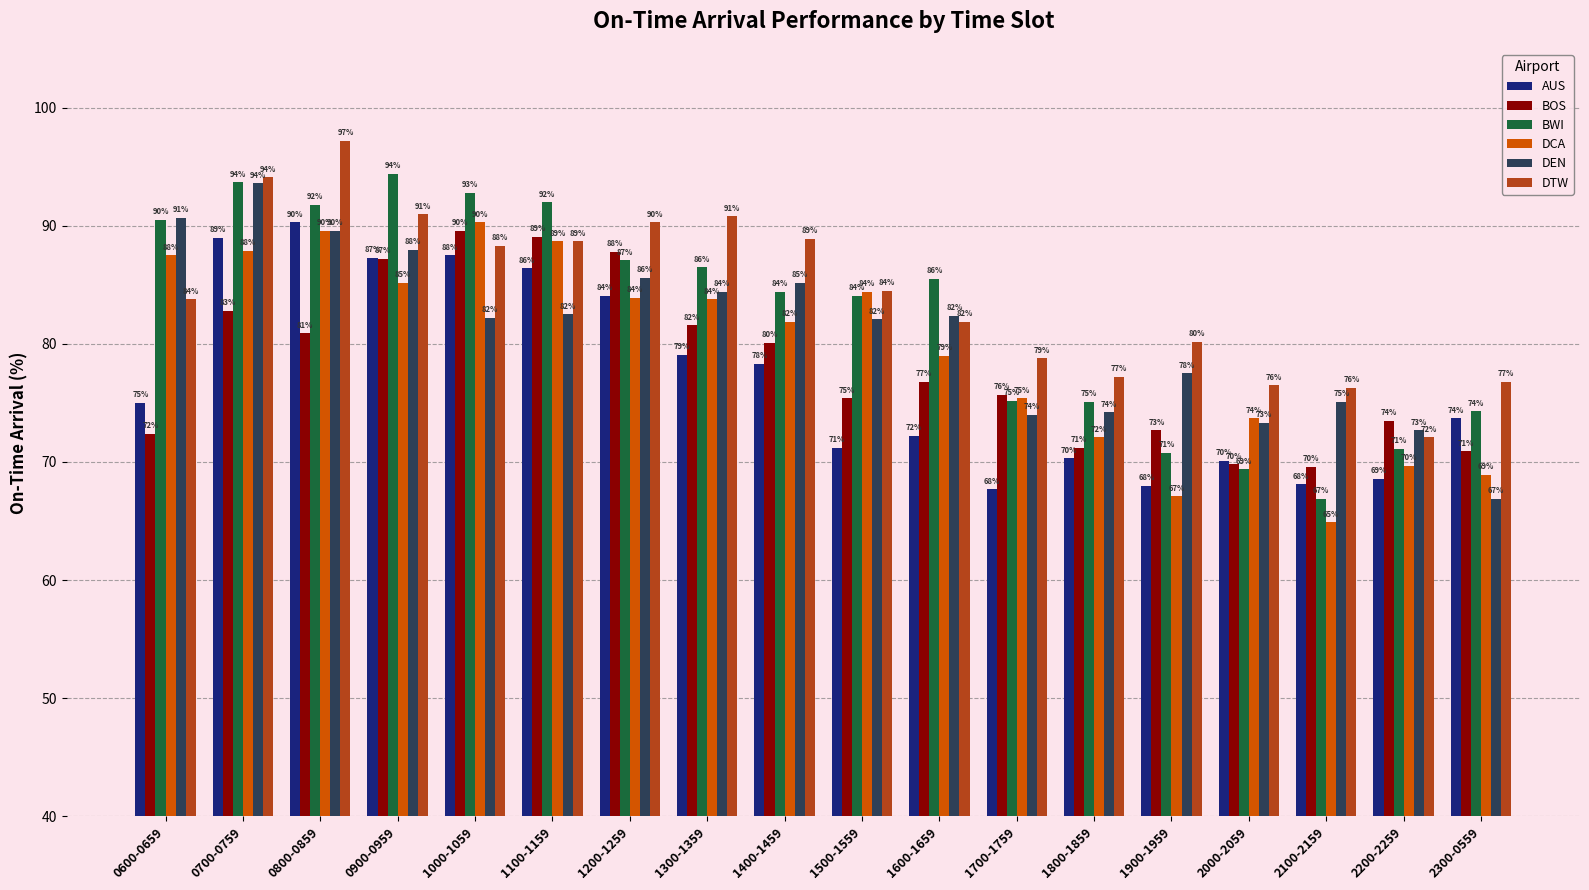

Which category has the lowest value across all series?

2100-2159